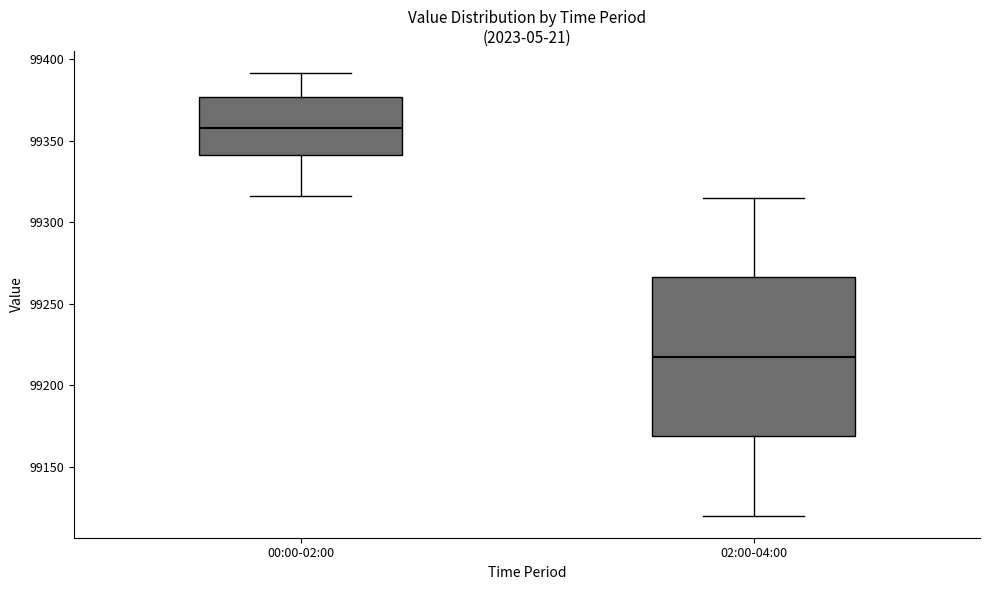

Reading left to right, read every box against the y-axis: the position of its median line, the range the box covers, and the ends of its whiskers. The values are not printed on the chart, so give them approximately, as read against the axis.

00:00-02:00: median 99360, box 99340 to 99375, whiskers 99315 to 99390
02:00-04:00: median 99220, box 99170 to 99265, whiskers 99120 to 99315